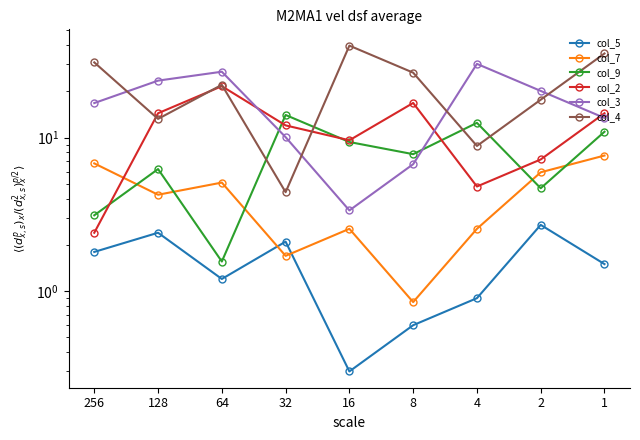

Where does the col_5 series first go above 1?

256